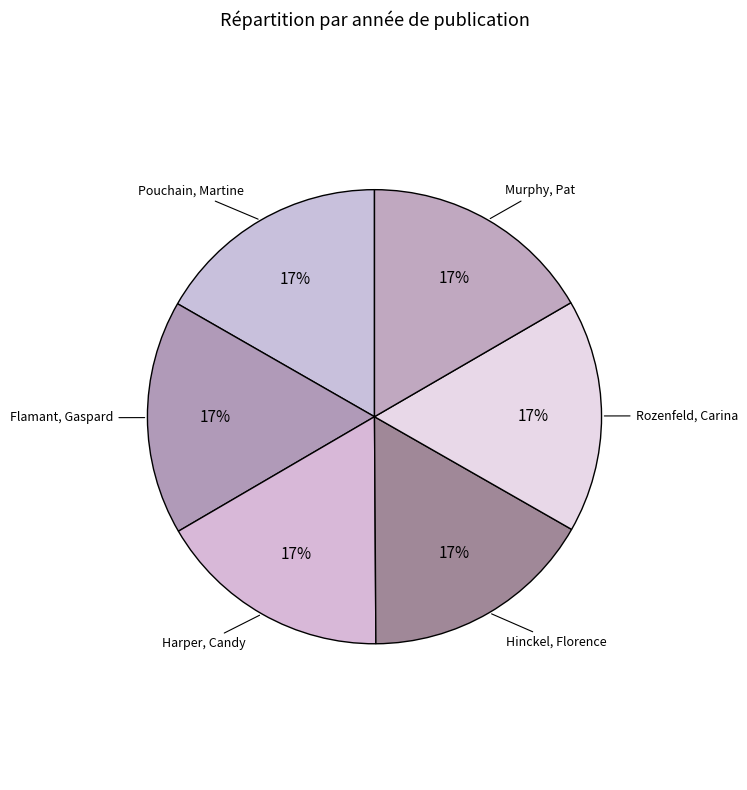

How many segments does this pie chart have?

6